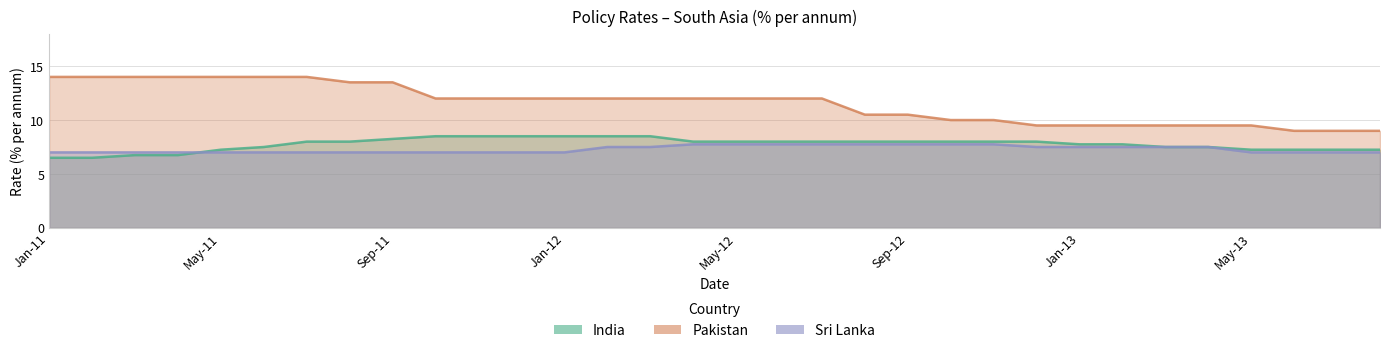

Rank the series at Jun-13 from lowest to highest value.

Sri Lanka, India, Pakistan